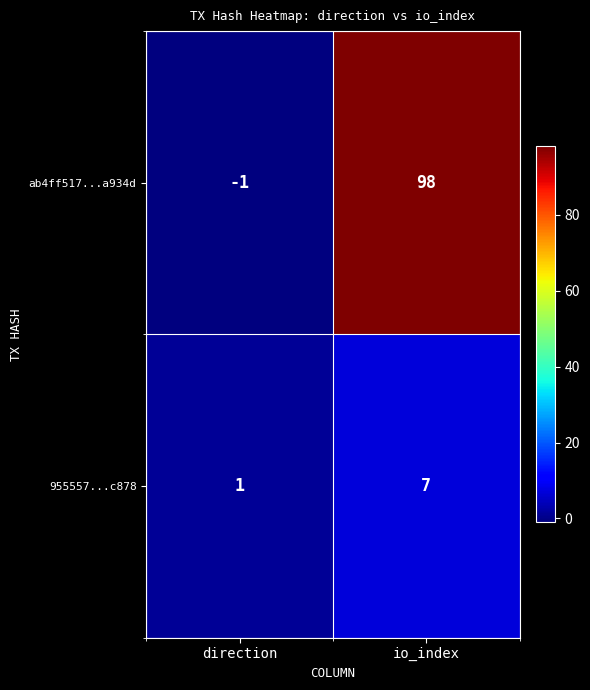

Which series has the largest range (max minus min)?

ab4ff517...a934d